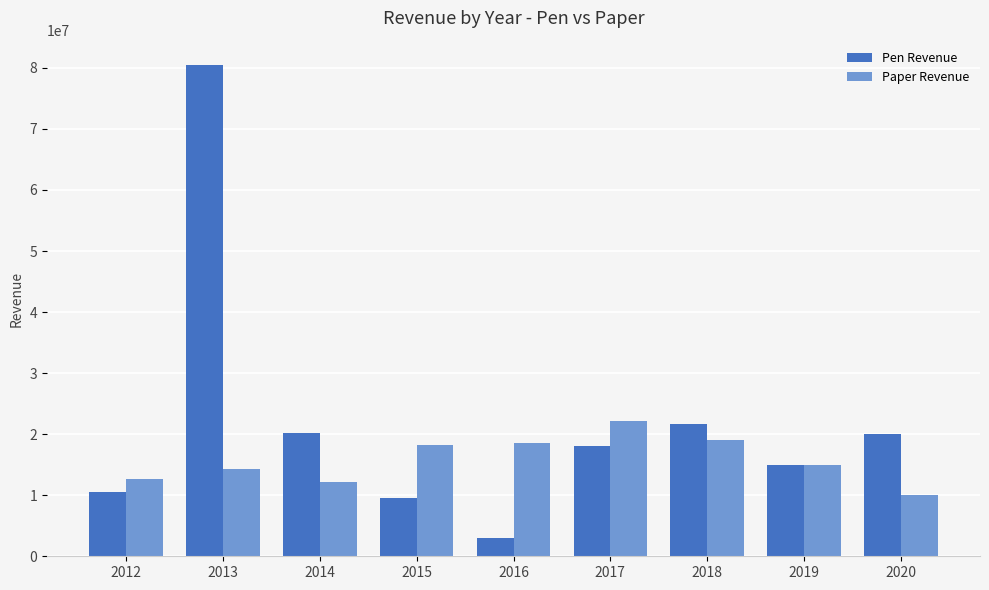

What is the average value of the Paper Revenue series?

15788636